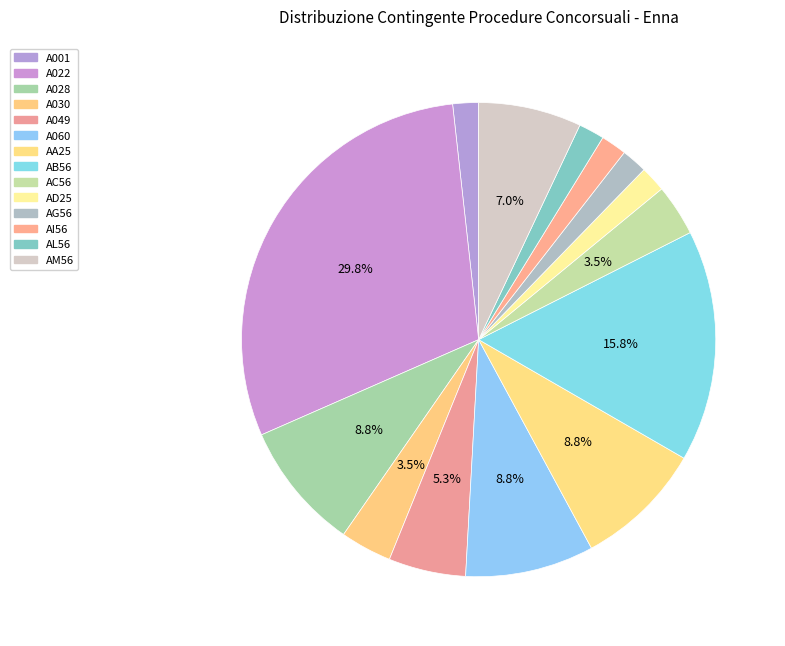

How many slices are in this pie chart?

14